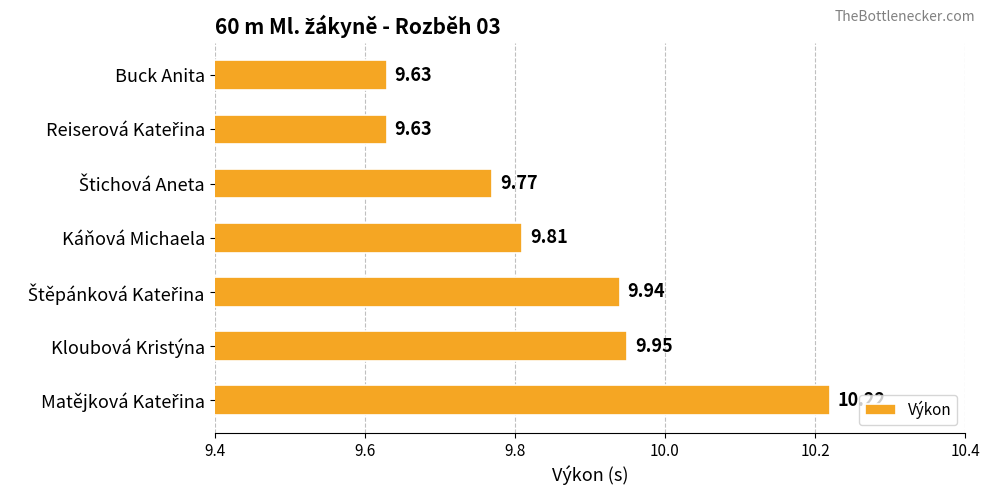

What is the label of the 7th bar from the bottom?

Buck Anita